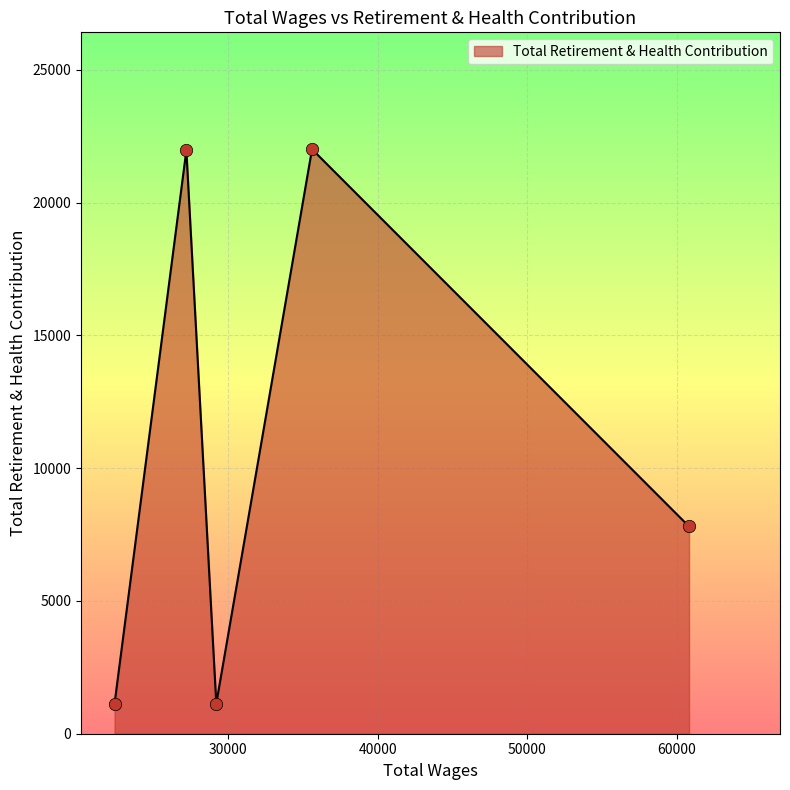

What is the greatest value displayed?

22012